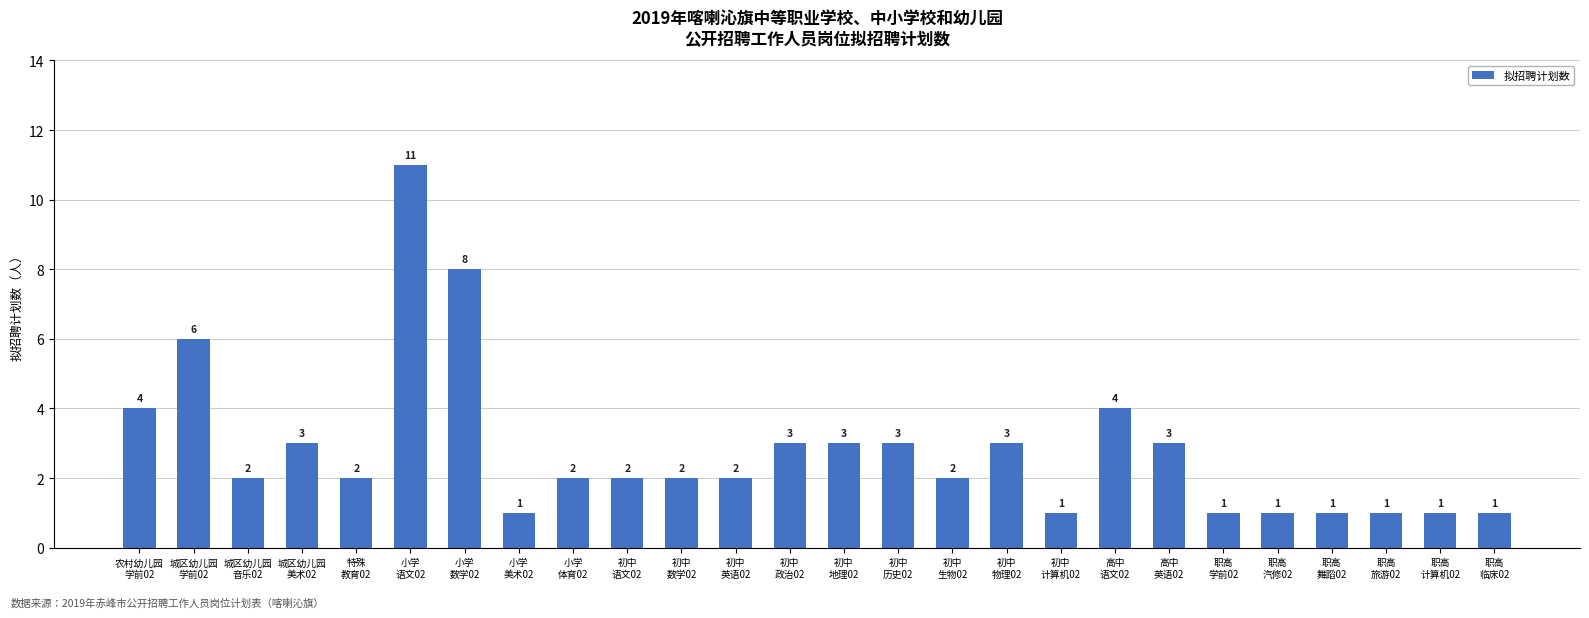

How many bars are there in total?

26